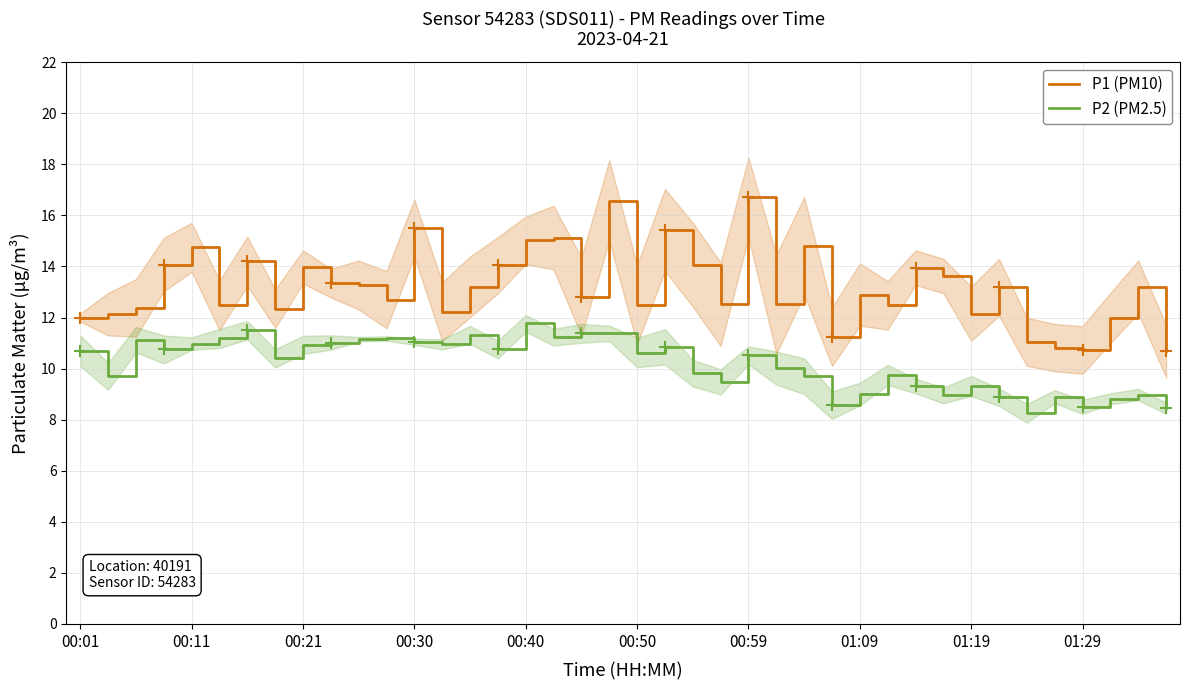

How many values in the P1 (PM10) series are below 13?

20